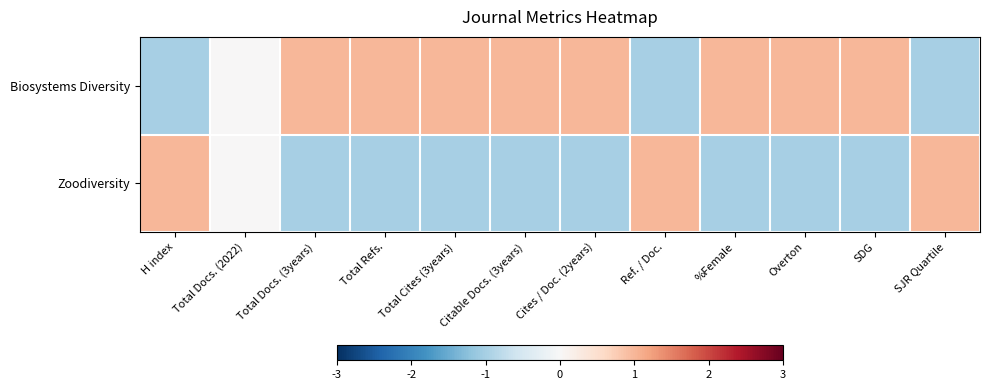

Reading left to right, extract all data points from this chart.

Biosystems Diversity: H index=-1	Total Docs. (2022)=0	Total Docs. (3years)=1	Total Refs.=1	Total Cites (3years)=1	Citable Docs. (3years)=1	Cites / Doc. (2years)=1	Ref. / Doc.=-1	%Female=1	Overton=1	SDG=1	SJR Quartile=-1
Zoodiversity: H index=1	Total Docs. (2022)=0	Total Docs. (3years)=-1	Total Refs.=-1	Total Cites (3years)=-1	Citable Docs. (3years)=-1	Cites / Doc. (2years)=-1	Ref. / Doc.=1	%Female=-1	Overton=-1	SDG=-1	SJR Quartile=1